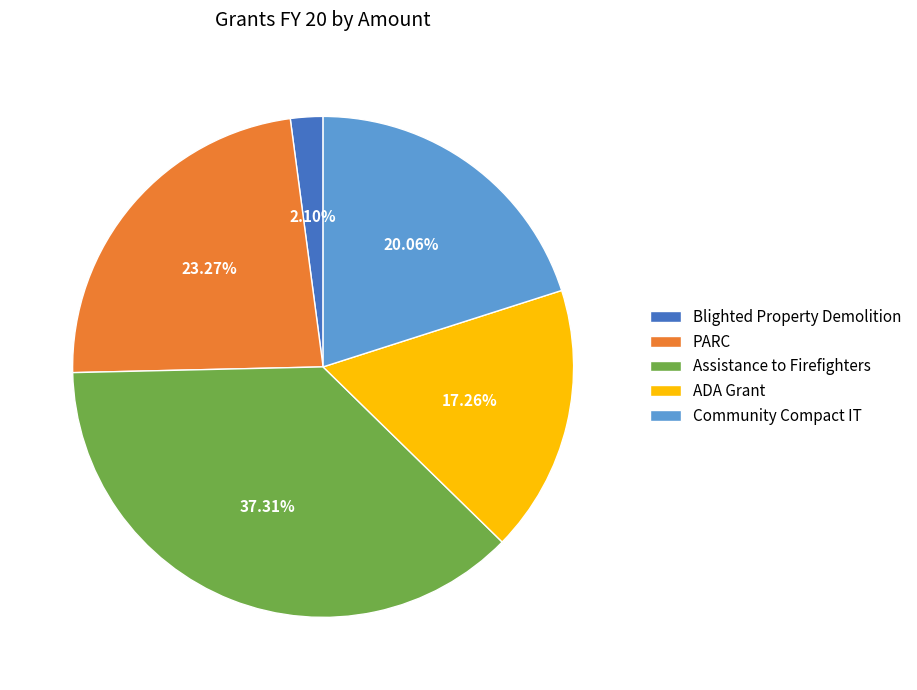

To the nearest percent, what is the combined percentage of PARC and Assistance to Firefighters?

61%